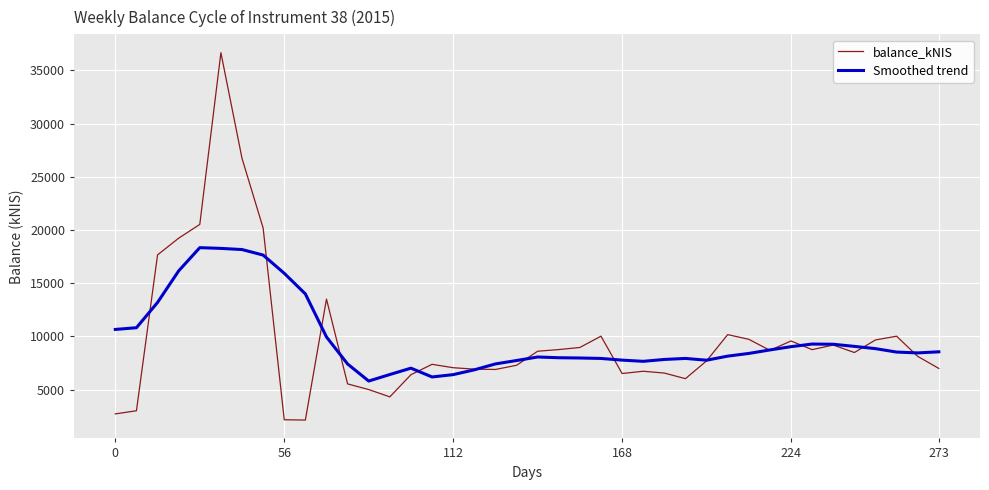

List the series in order of their peak value, lowest first.

Smoothed trend, balance_kNIS